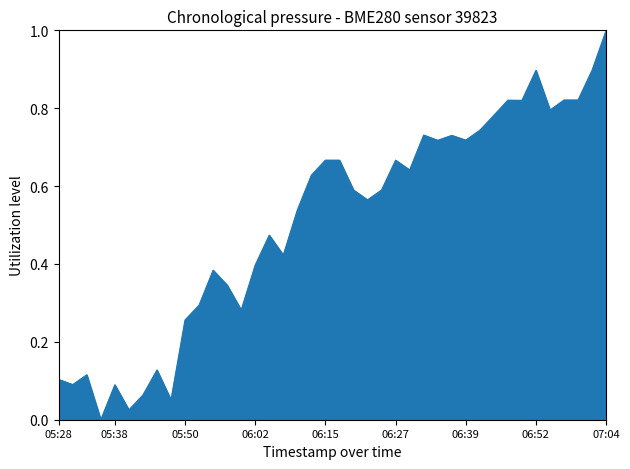

Count the number of values greater than 0.

39